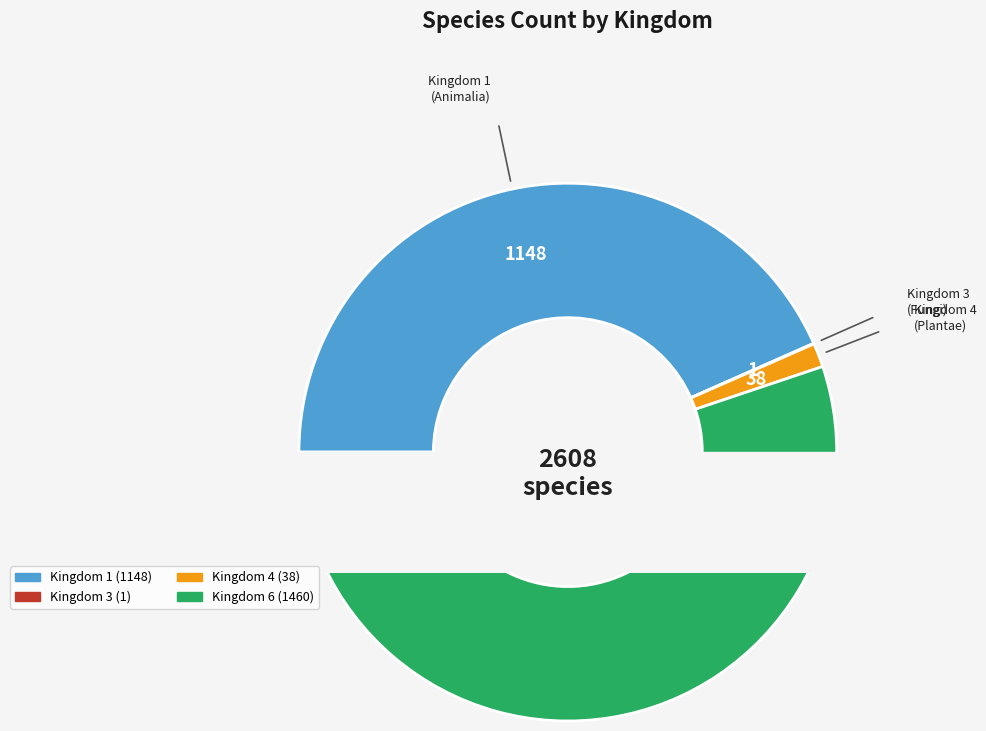

Does 6 represent more than half of the total?

Yes